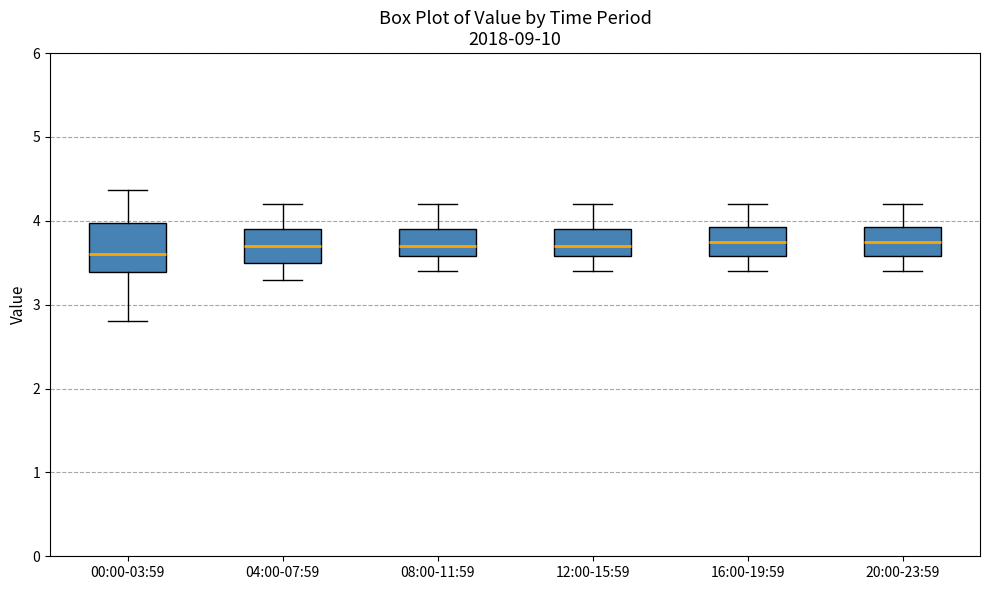

Reading left to right, read every box against the y-axis: the position of its median line, the range the box covers, and the ends of its whiskers. The values are not printed on the chart, so give them approximately, as read against the axis.

00:00-03:59: median 3.6, box 3.4 to 4.0, whiskers 2.8 to 4.4
04:00-07:59: median 3.7, box 3.5 to 3.9, whiskers 3.3 to 4.2
08:00-11:59: median 3.7, box 3.6 to 3.9, whiskers 3.4 to 4.2
12:00-15:59: median 3.7, box 3.6 to 3.9, whiskers 3.4 to 4.2
16:00-19:59: median 3.8, box 3.6 to 3.9, whiskers 3.4 to 4.2
20:00-23:59: median 3.8, box 3.6 to 3.9, whiskers 3.4 to 4.2